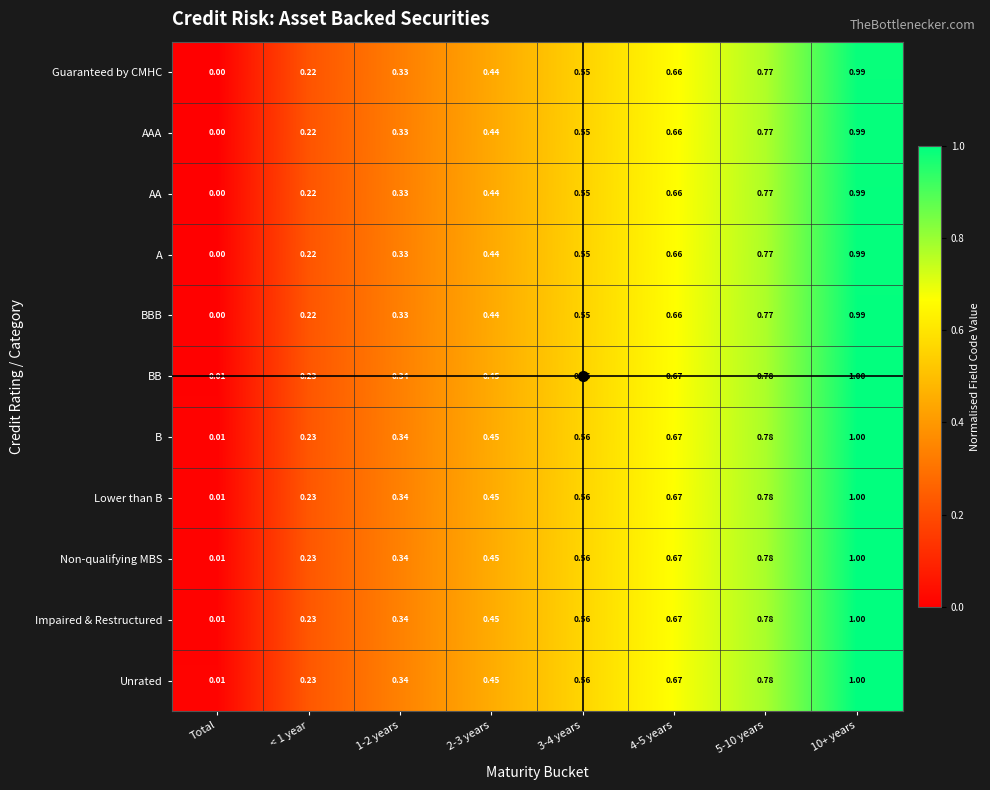

Is the value of Non-qualifying MBS at 5-10 years greater than the value of AAA at 5-10 years?

Yes